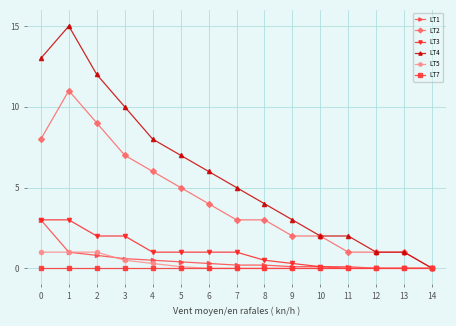

Which series has the widest spread of values?

LT4